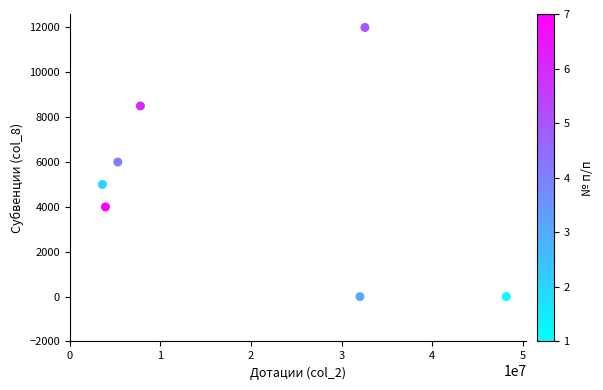

What is the average Y value?

5071